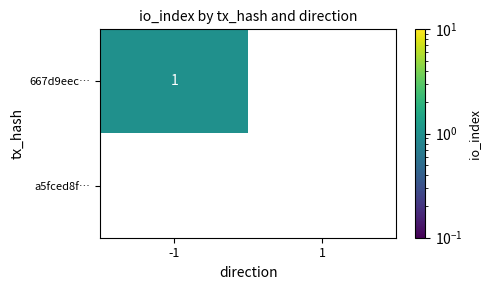

How many data points in 667d9eec… are less than 1?

1